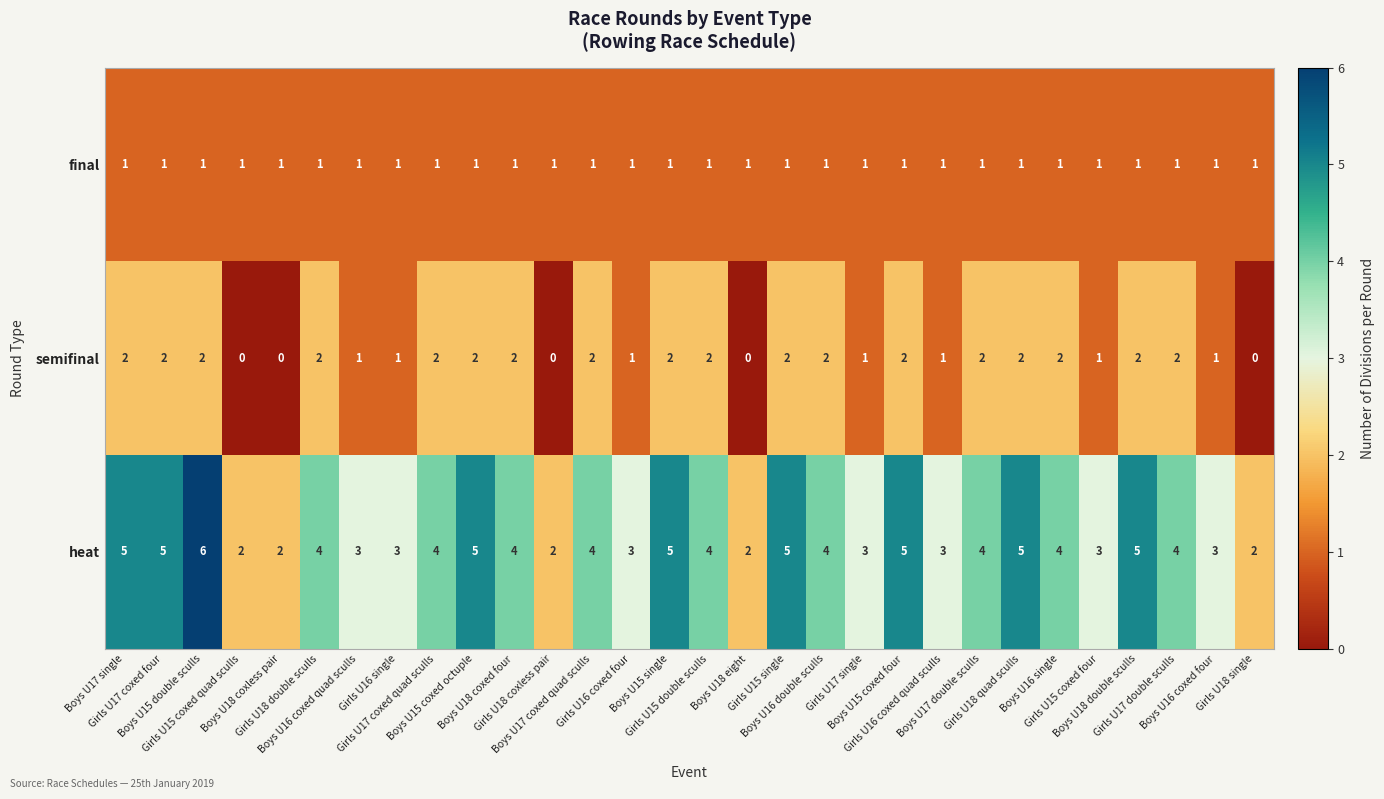

How many categories are shown in the chart?

30